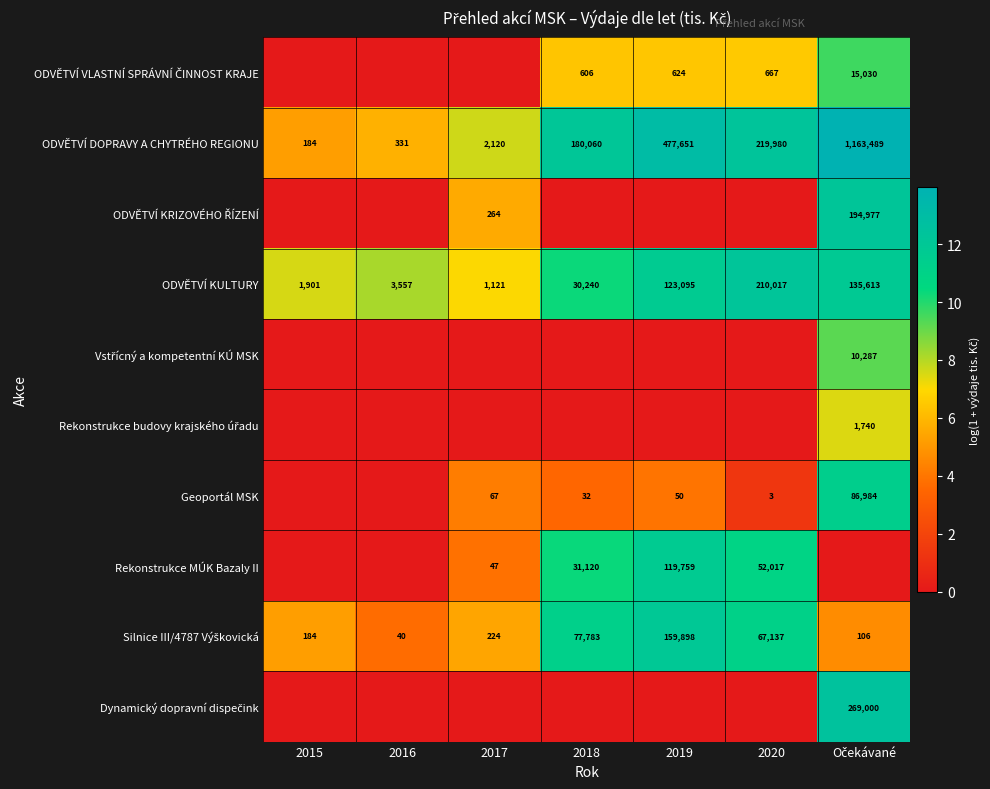

What is the difference between the ODVĚTVÍ KULTURY values at 2018 and 2016?

26683